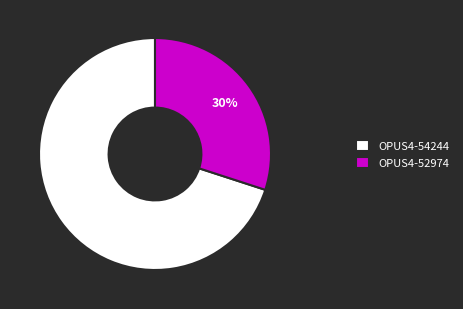

Is there a majority slice in this chart?

Yes